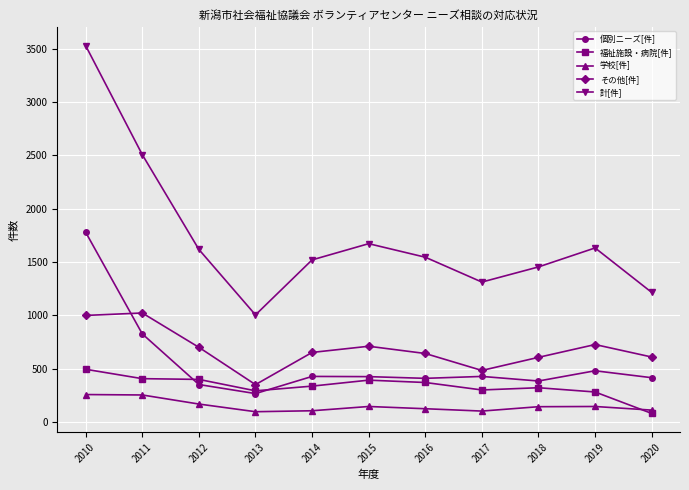

At which category does 個別ニーズ[件] reach its first local valley?

2013